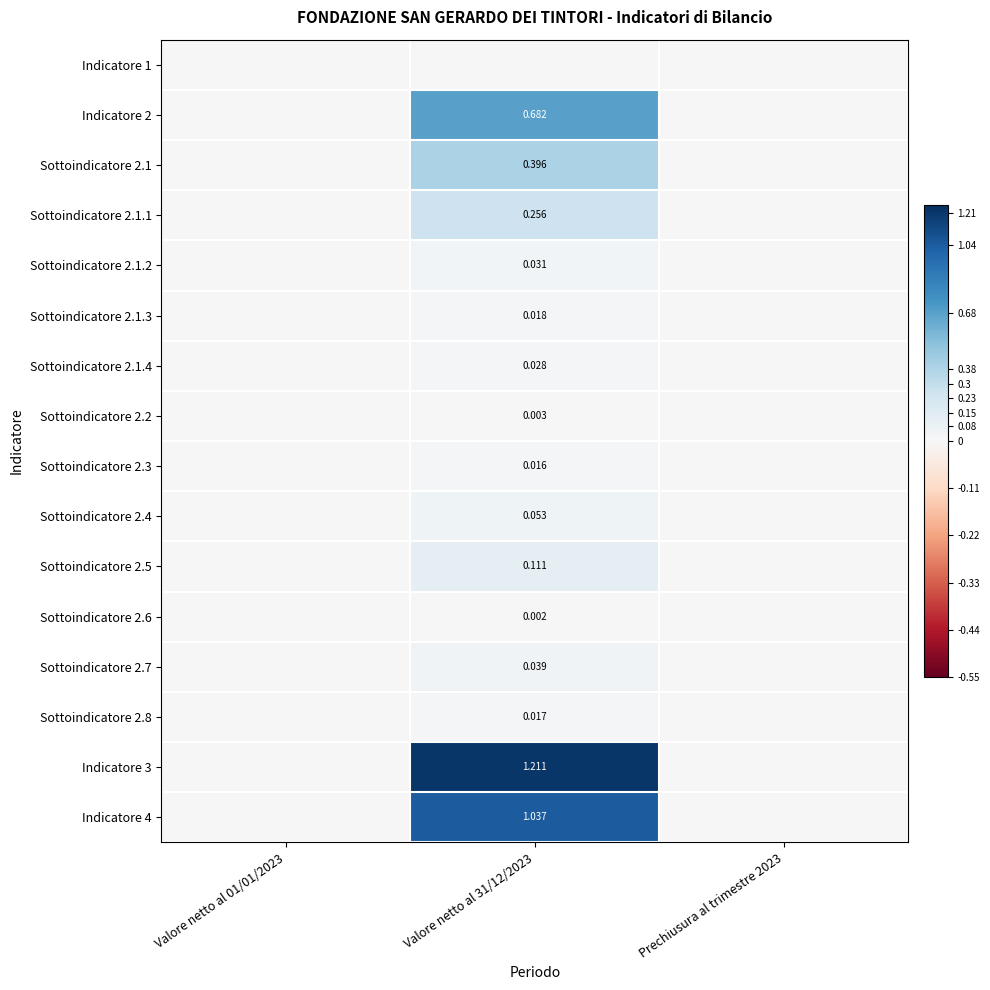

True or false: Sottoindicatore 2.1.1 has a value of -0.1 at Prechiusura al trimestre 2023.

False